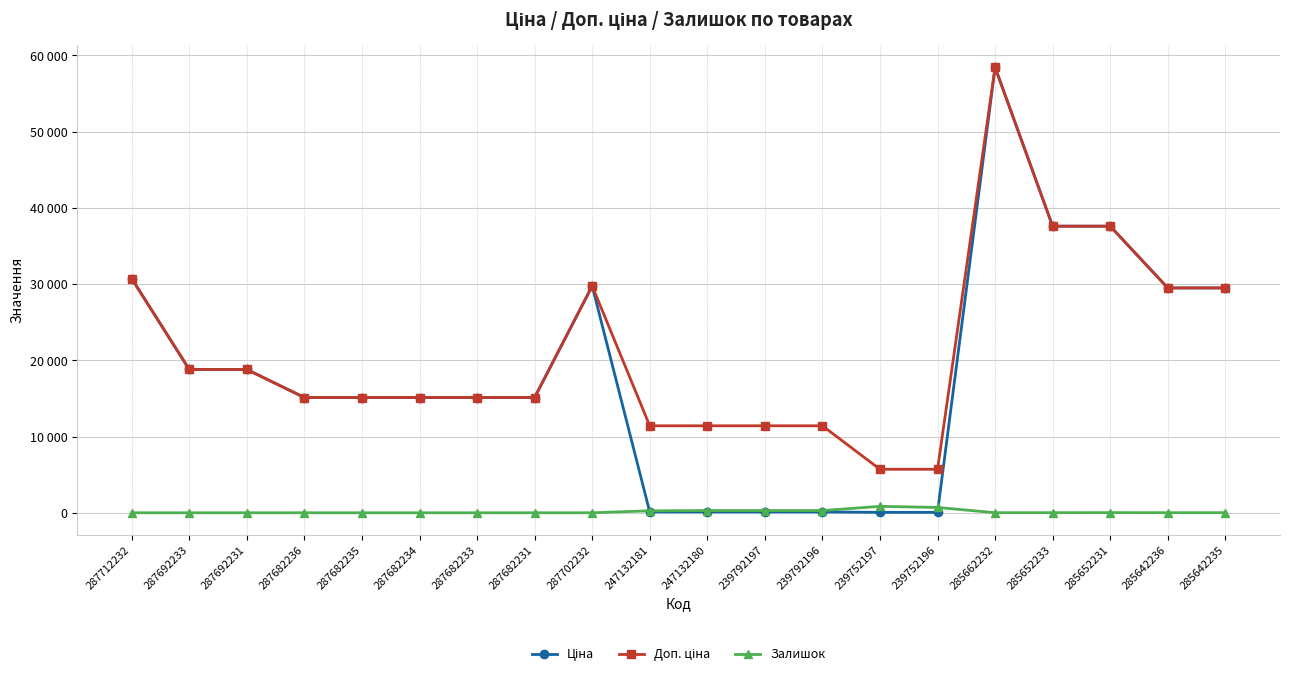

Is this an area chart (filled region under the line)?

No